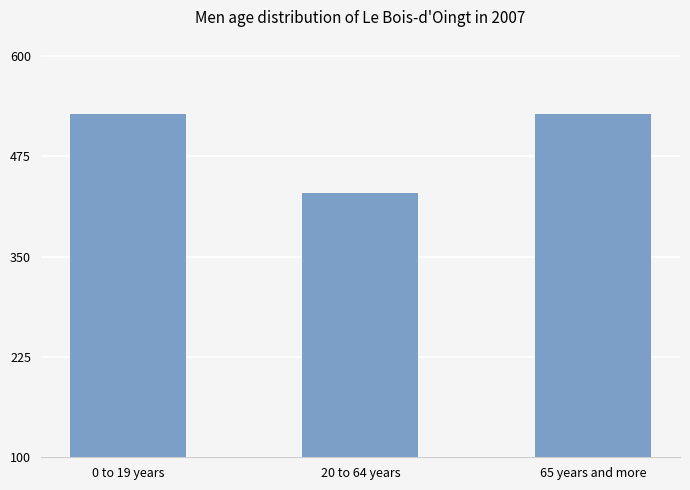

The chart shows a value of 747 at 0 to 19 years. True or false?

False